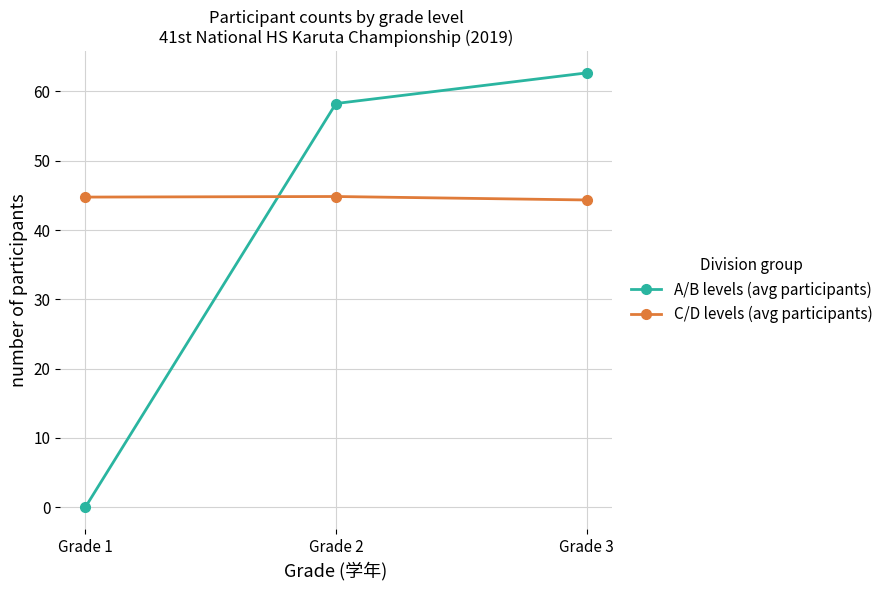

At which category does the chart reach its peak across all series?

Grade 3